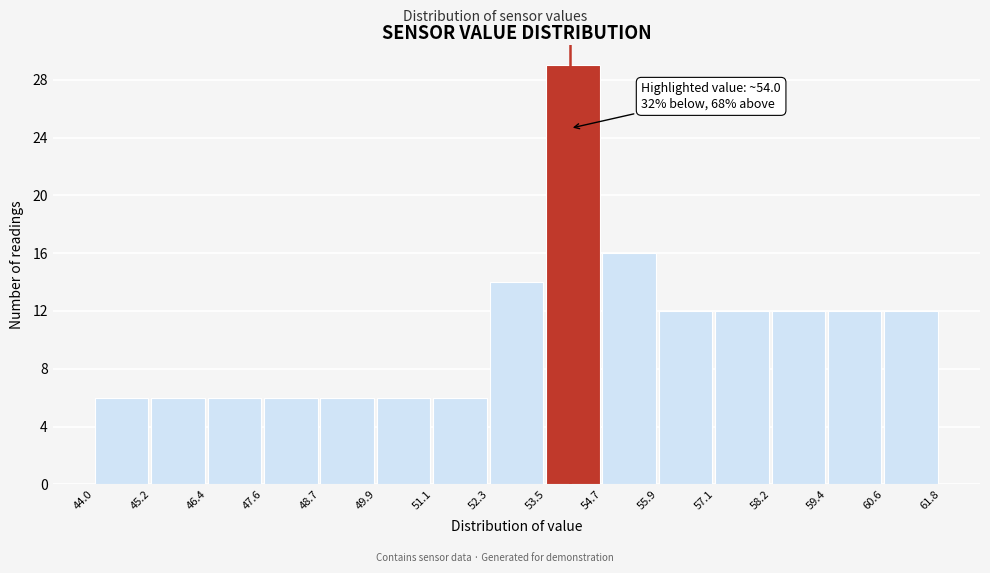

Which range on the x-axis has the tallest bar?

53.5 to 54.7